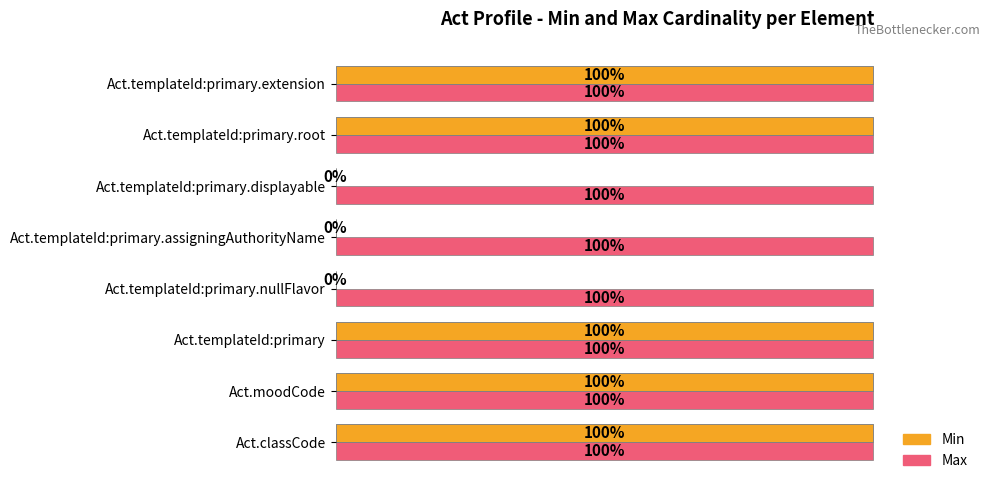

Between Act.templateId:primary.assigningAuthorityName and Act.templateId:primary.extension, which series saw the biggest shift?

Min